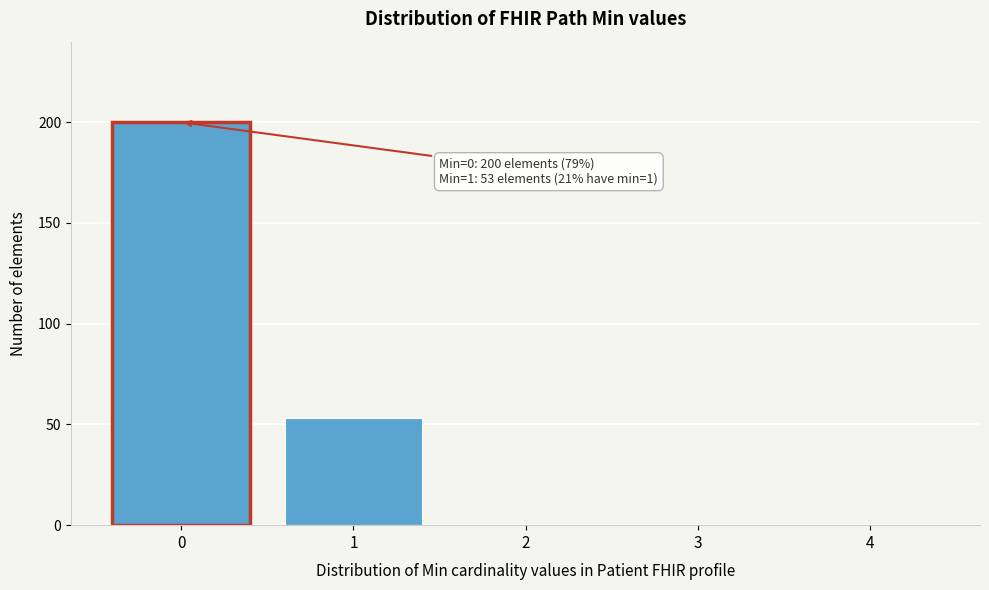

Reading left to right, what are all the values shown in this chart?

0=200	1=53	2=0	3=0	4=0